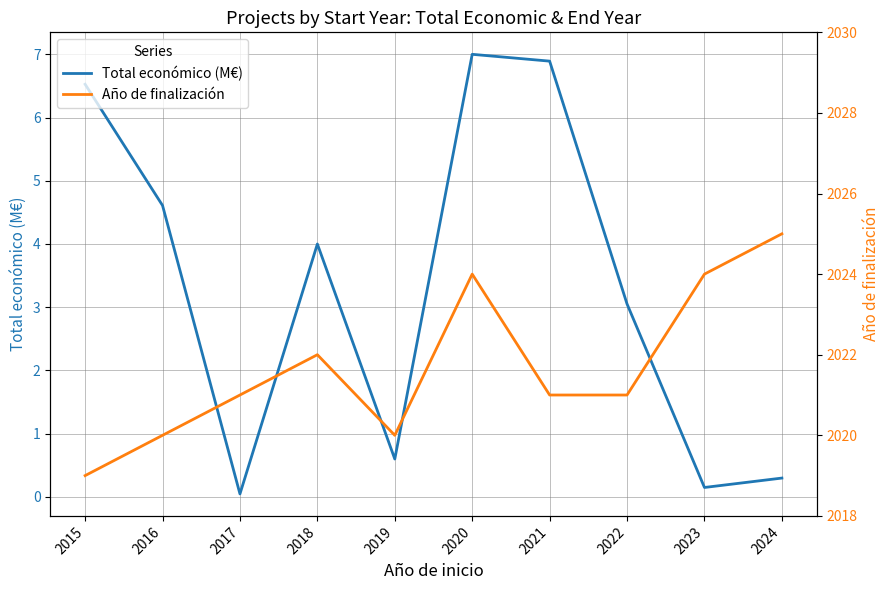

What is the value of the Total económico (M€) point at the 5th from the left?

0.6